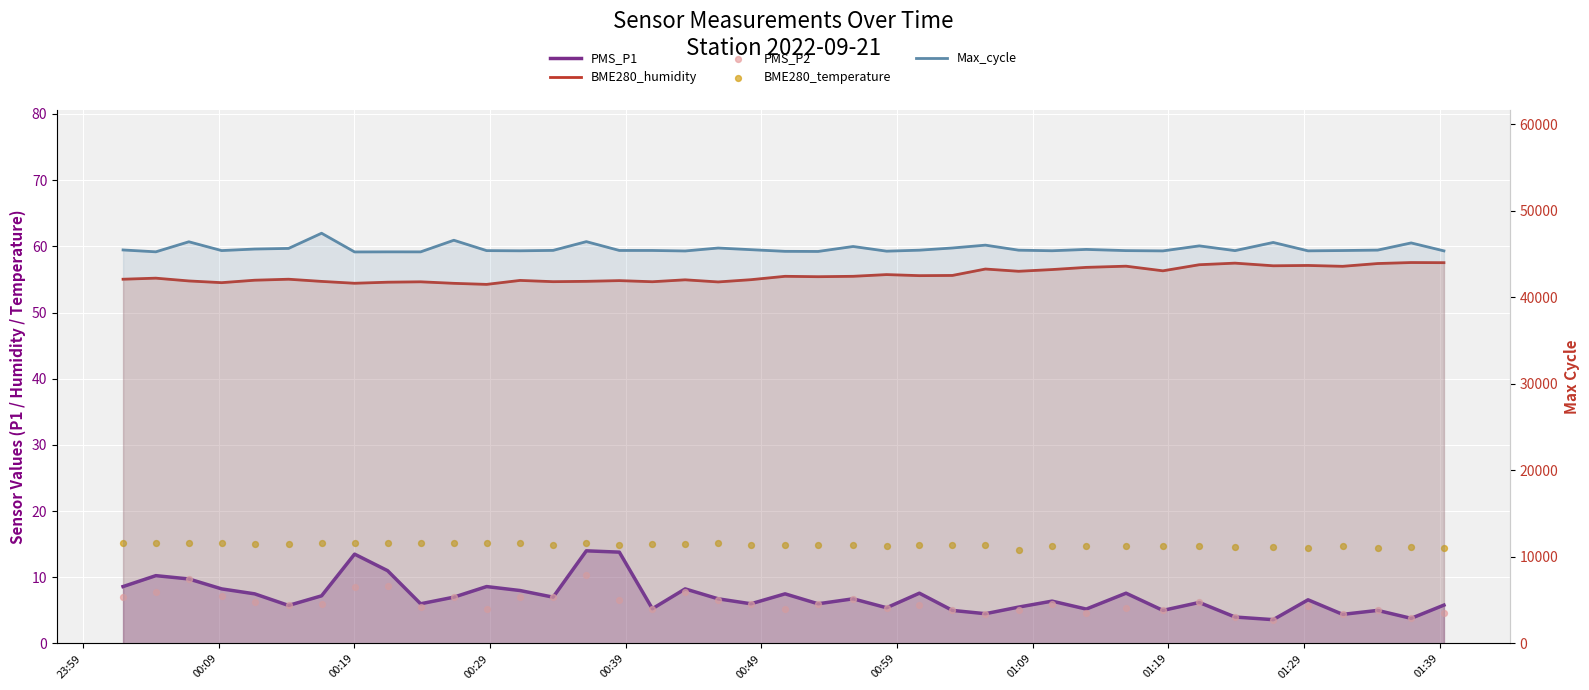

Which series reaches the minimum Y coordinate?

PMS_P1